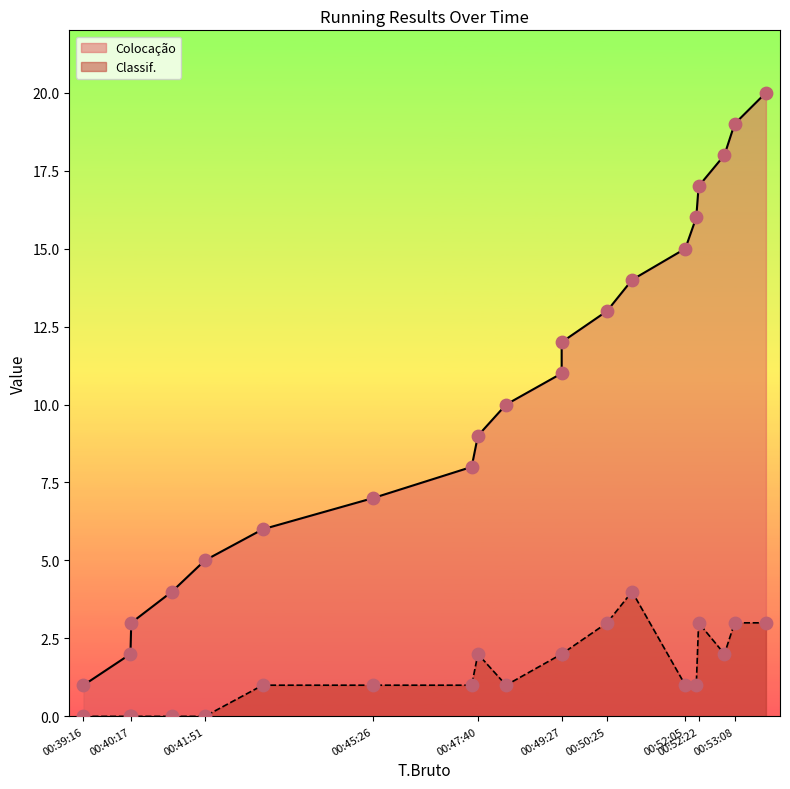

At how many categories does at least one series exceed 17?

3